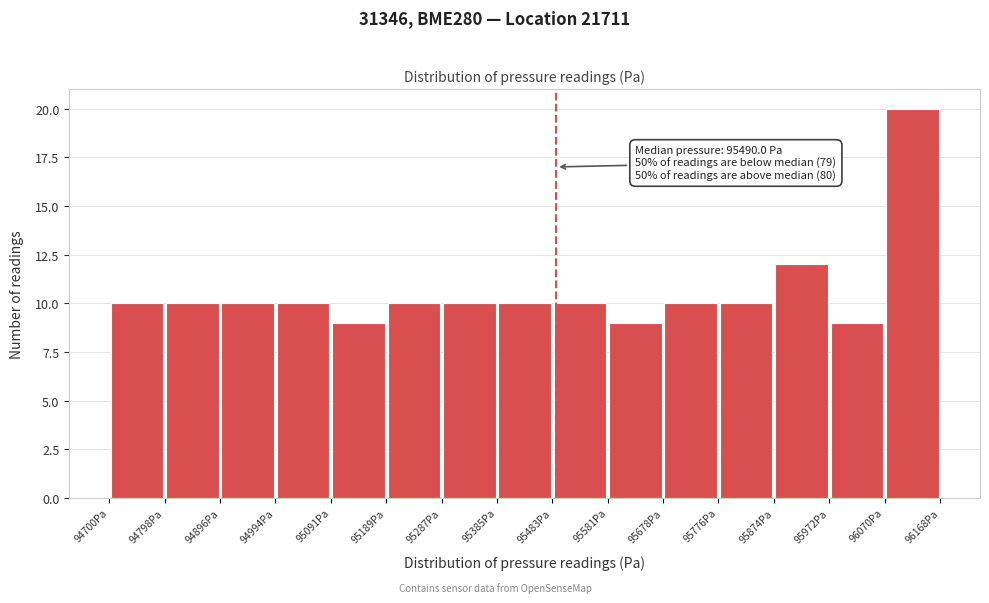

Over which range of the x-axis is the bar tallest?

96070 to 96170